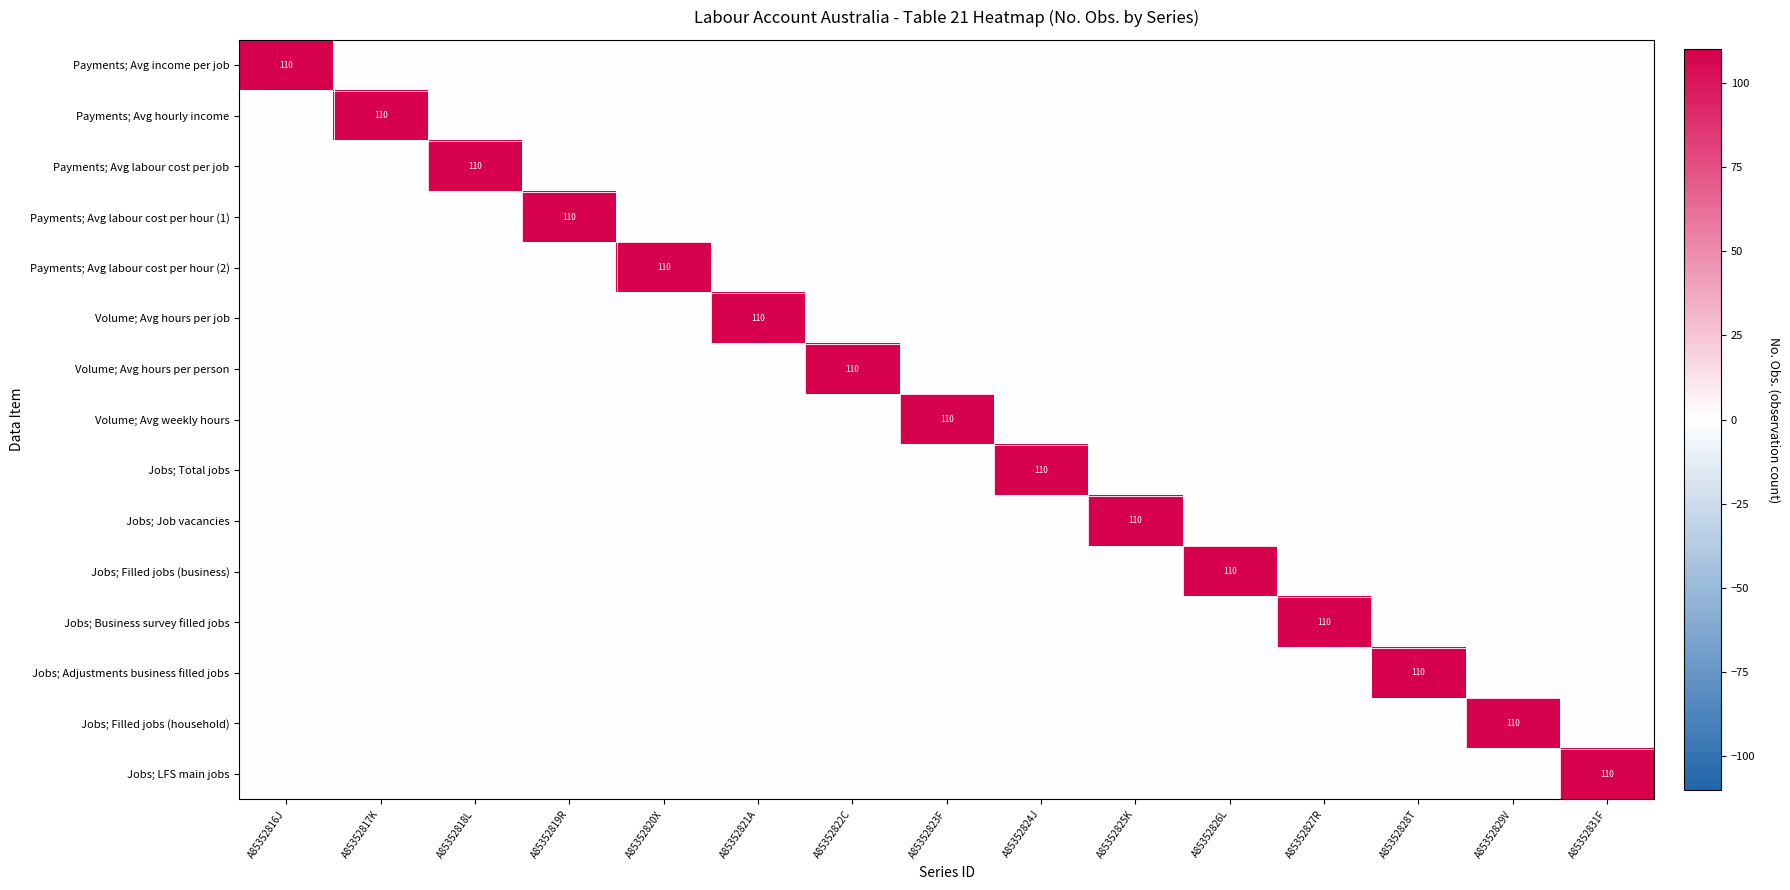

At which label does Jobs; Job vacancies reach its peak?

A85352825K